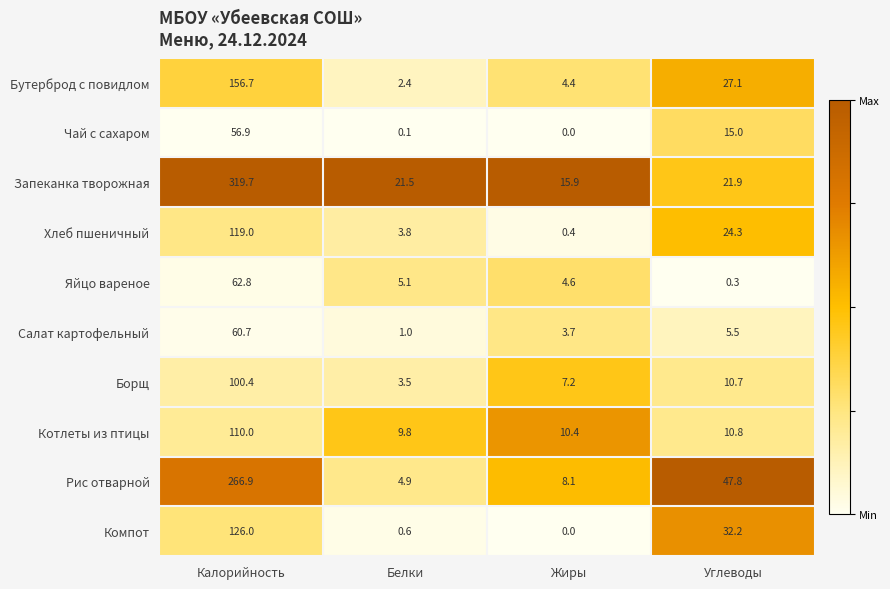

What is the difference between the maximum and minimum values in the Запеканка творожная series?

303.8